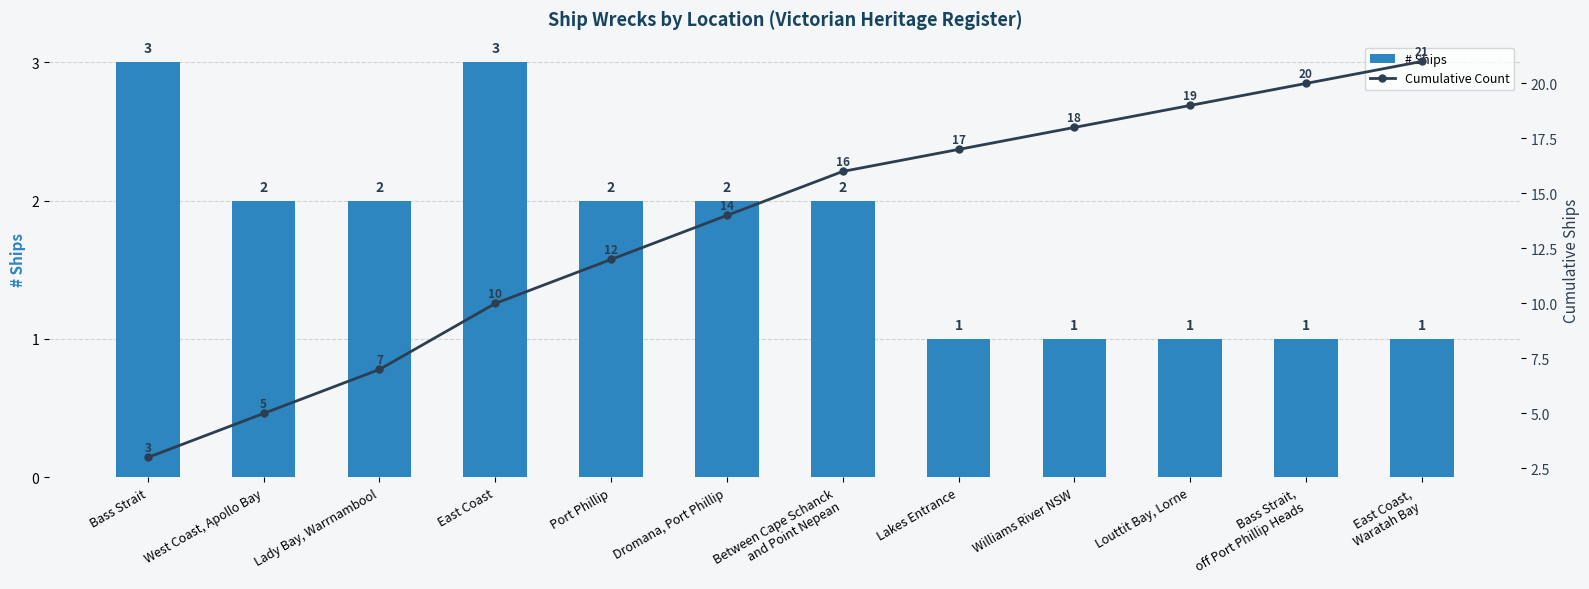

What is the approximate value of Cumulative Count at Bass Strait, to the nearest 5?

5